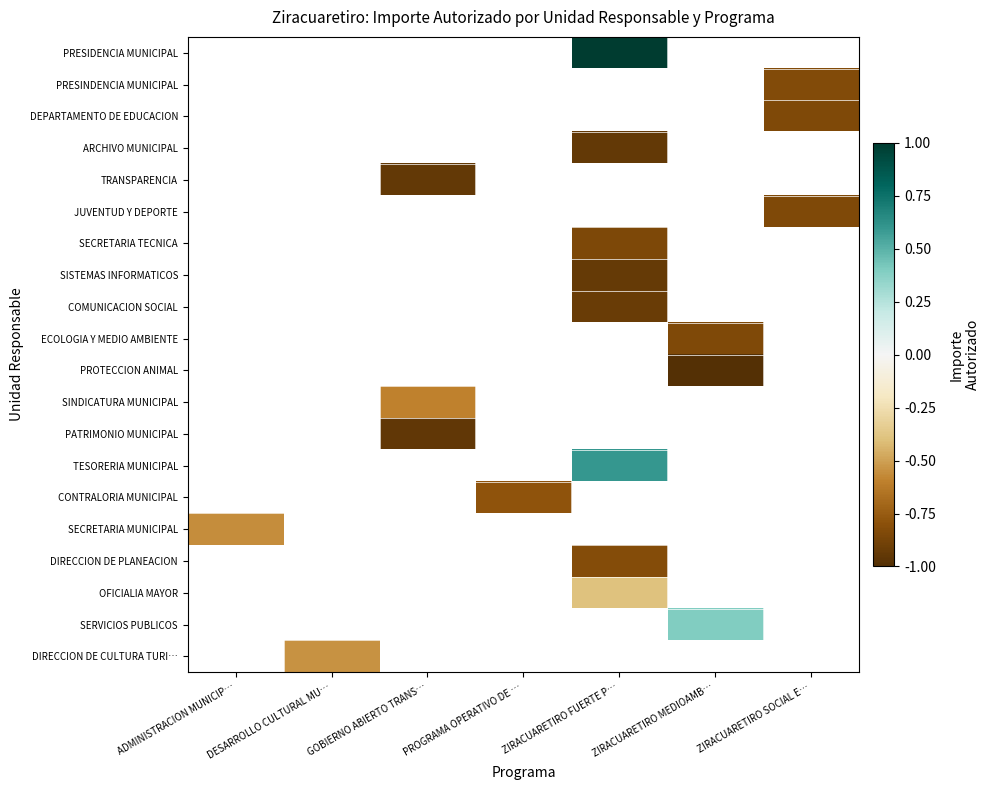

At which category does the chart reach its peak across all series?

ZIRACUARETIRO FUERTE P…